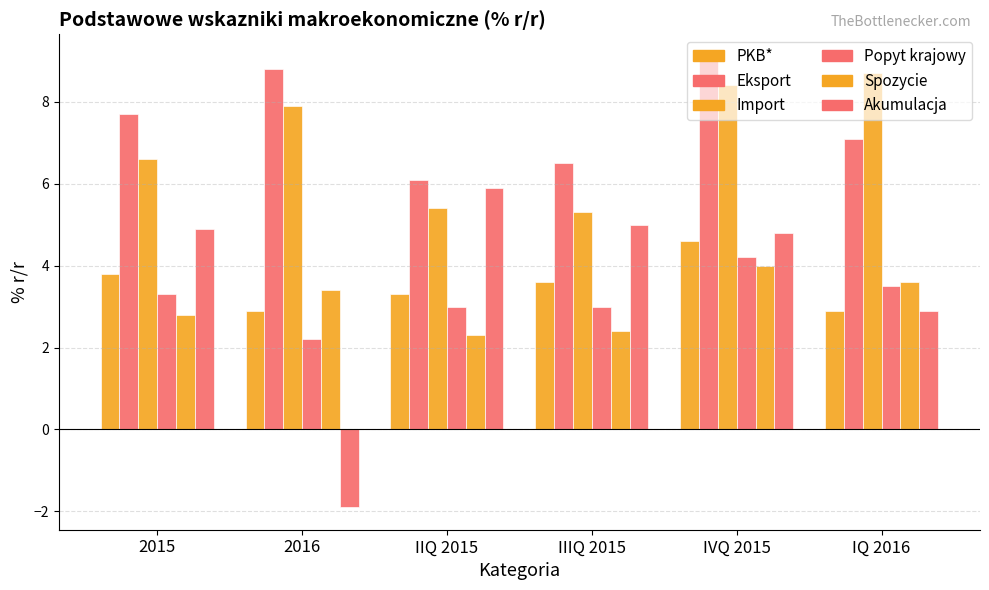

At which category is the sum across all series the highest?

IVQ 2015